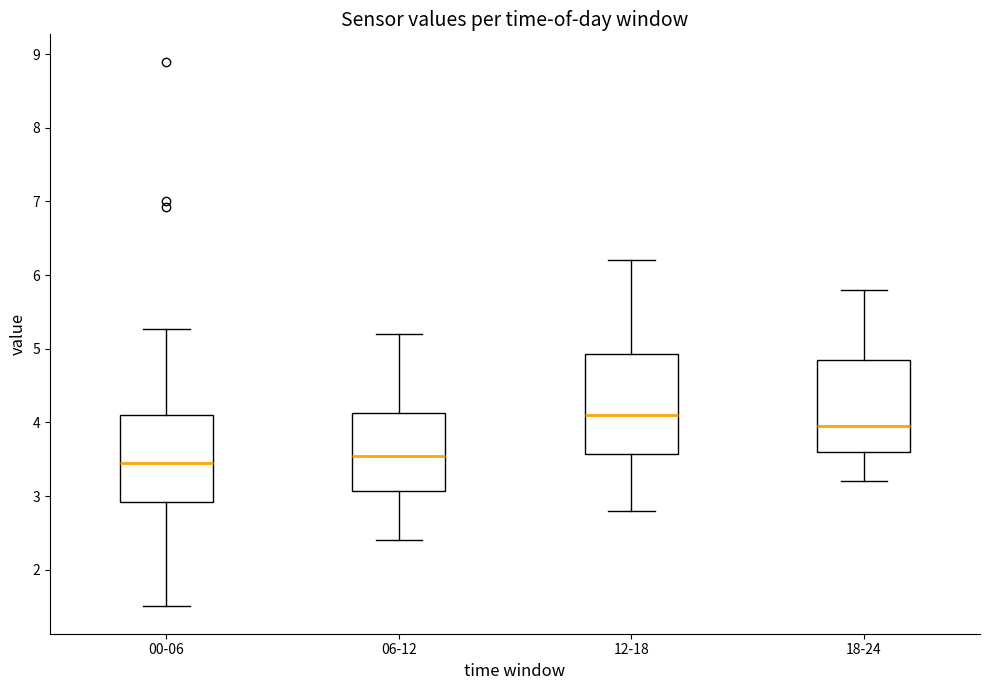

Where does the upper whisker of the box for 00-06 end on the y-axis? The values are not printed on the chart, so give them approximately, as read against the axis.

5.3